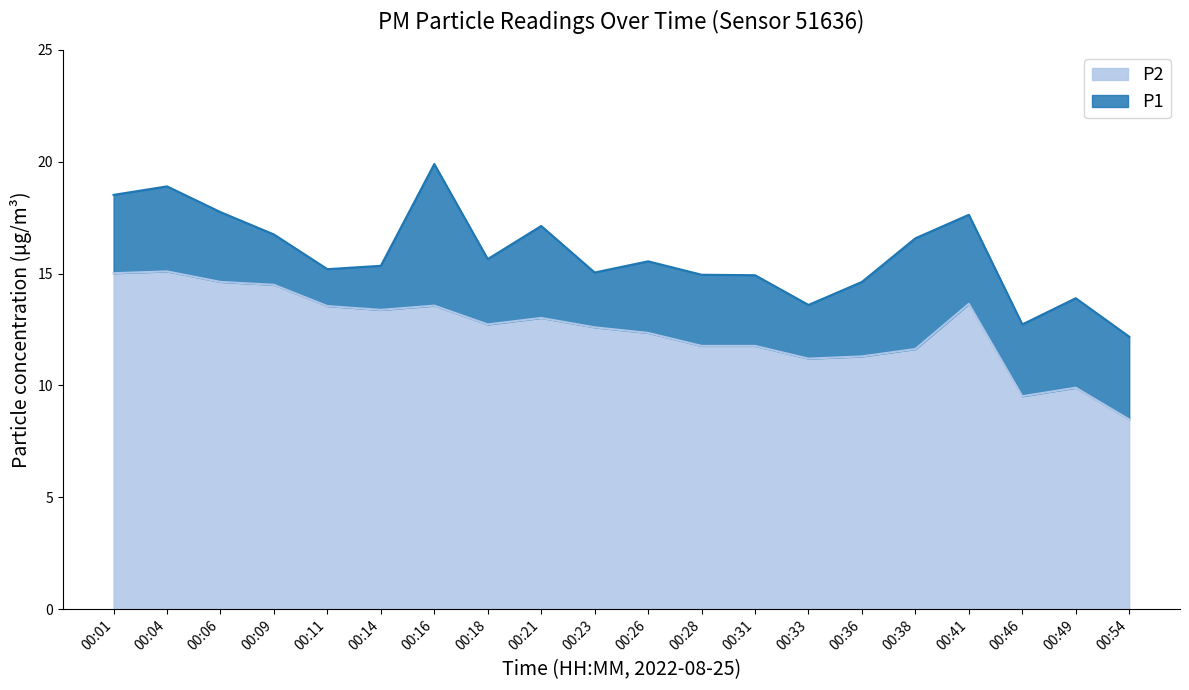

Does the chart have visible grid lines?

No